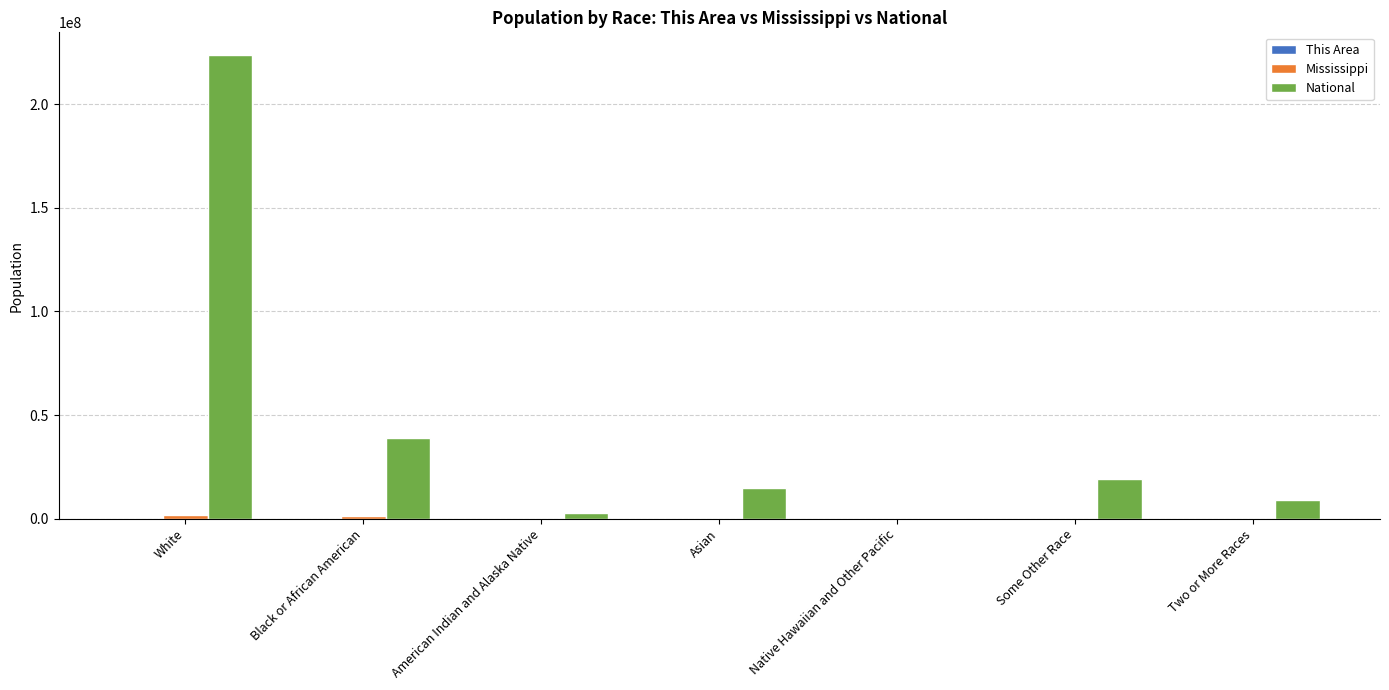

Is it true that National equals 25899554 at Asian?

False